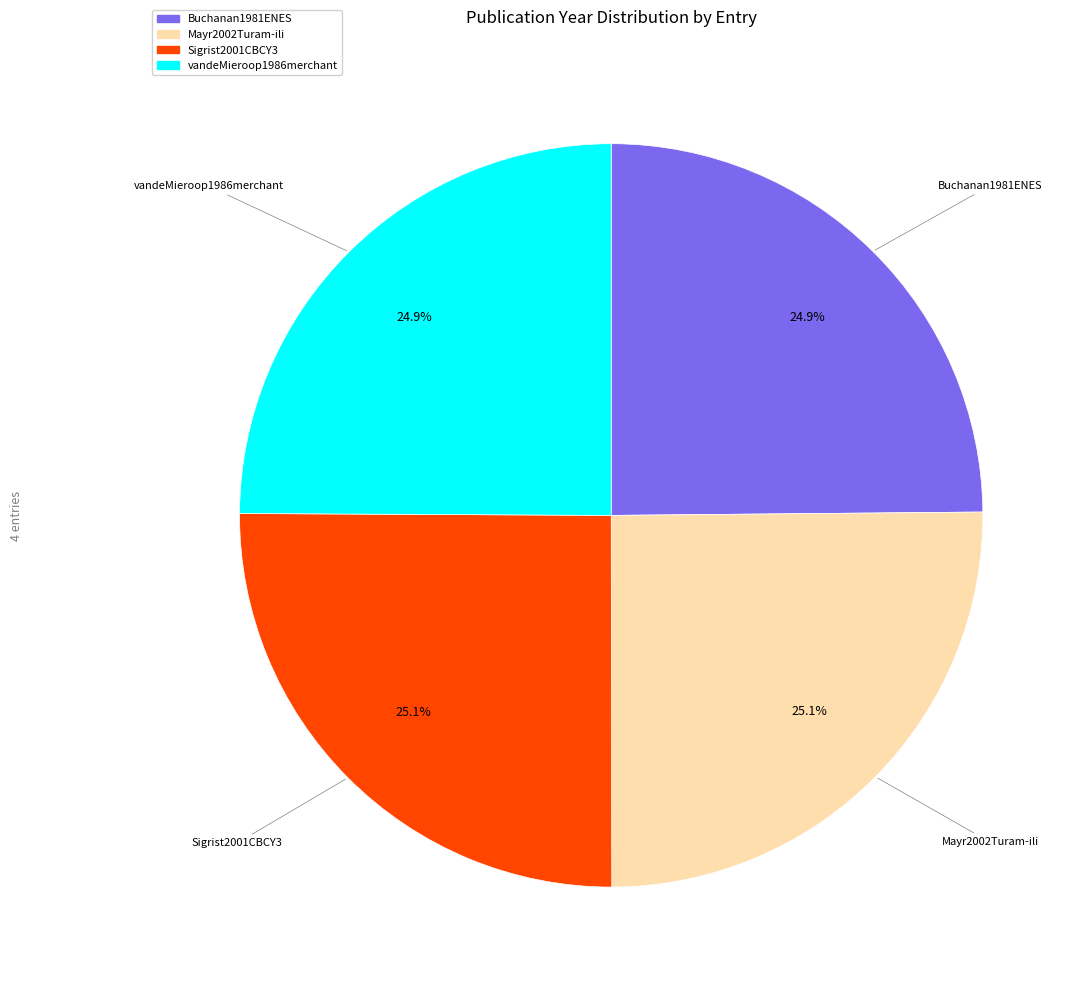

What is the ratio of the value at Mayr2002Turam-ili to the value at Buchanan1981ENES?

1.0